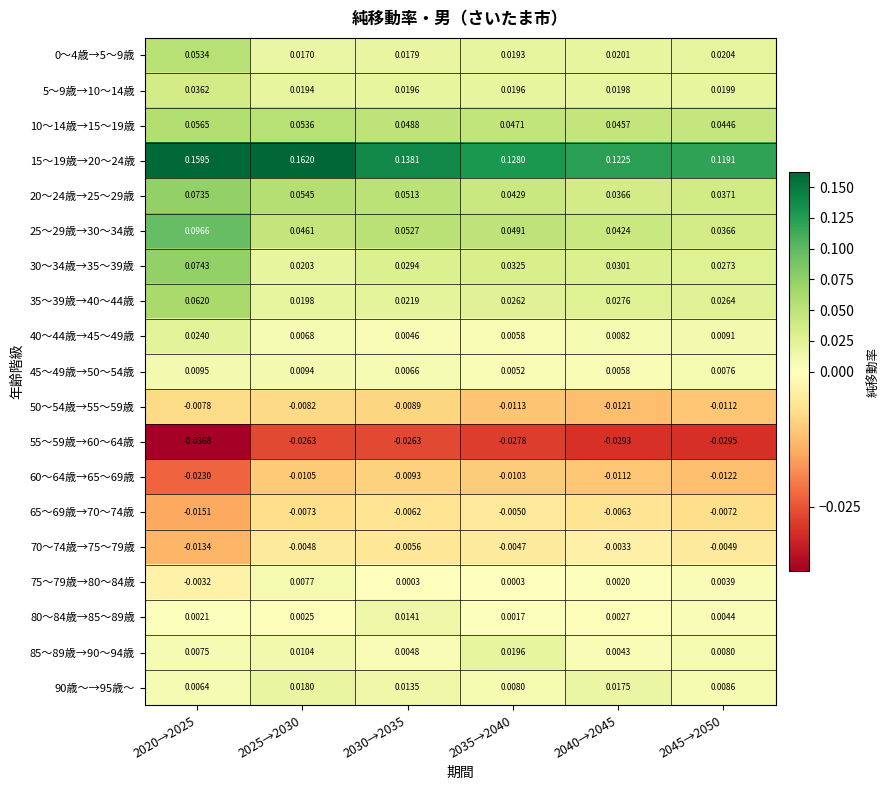

Is the value of 60～64歳→65～69歳 at 2045→2050 greater than the value of 90歳～→95歳～ at 2045→2050?

No